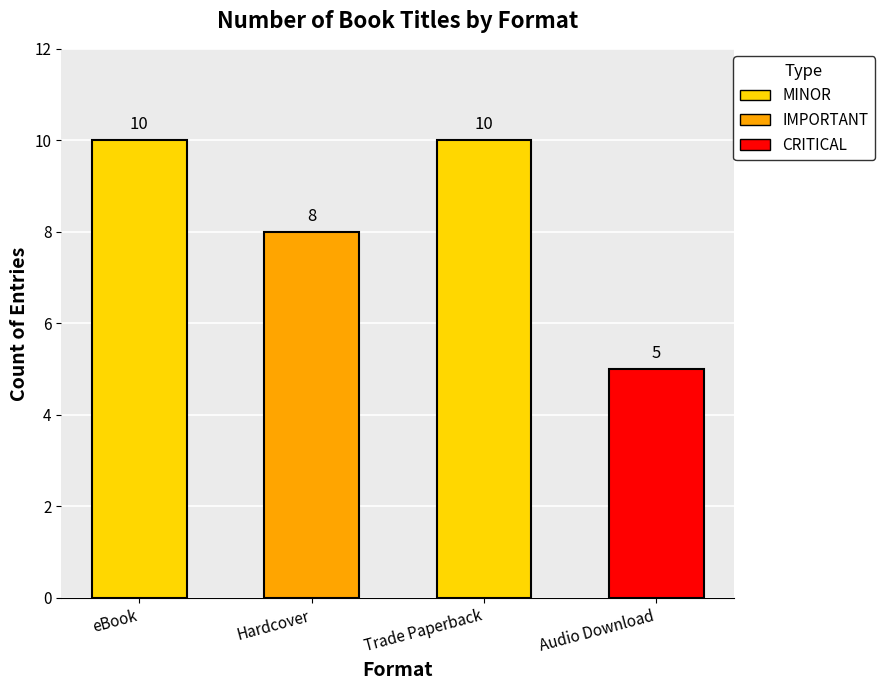

What is the maximum value shown in the chart?

10